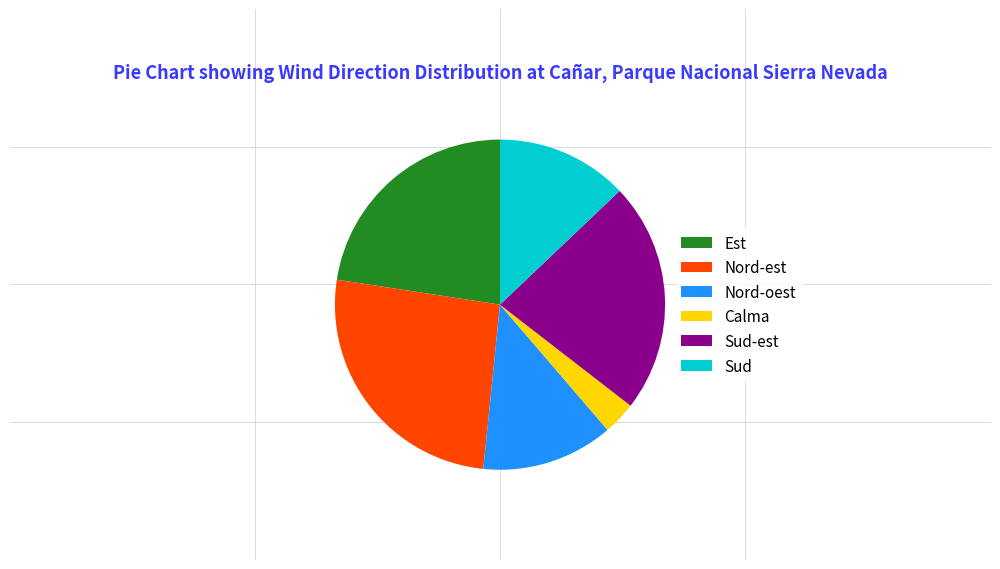

Approximately how many times larger is the value at Nord-est compared to Sud?

2.0